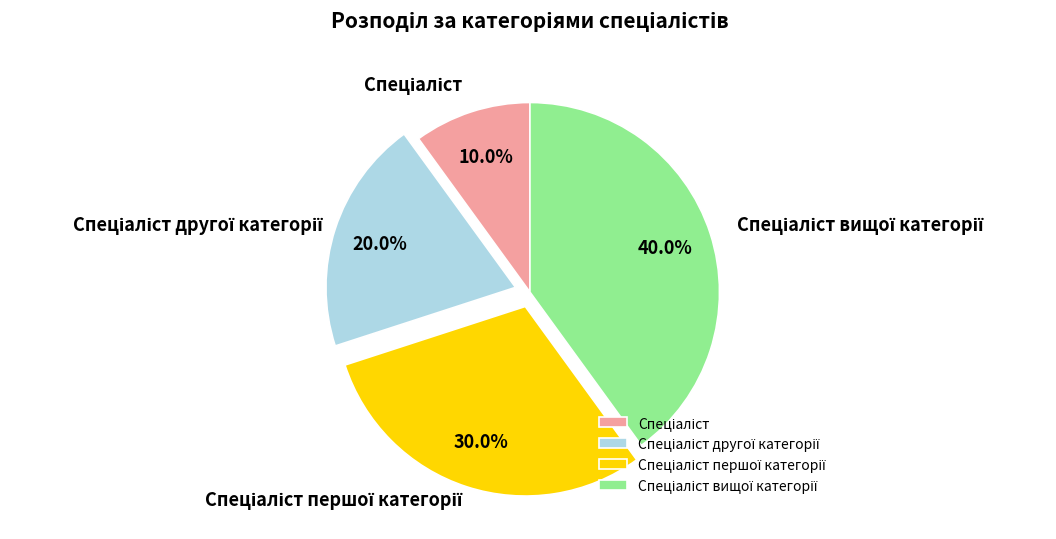

Is there any slice that represents more than half of the pie?

No